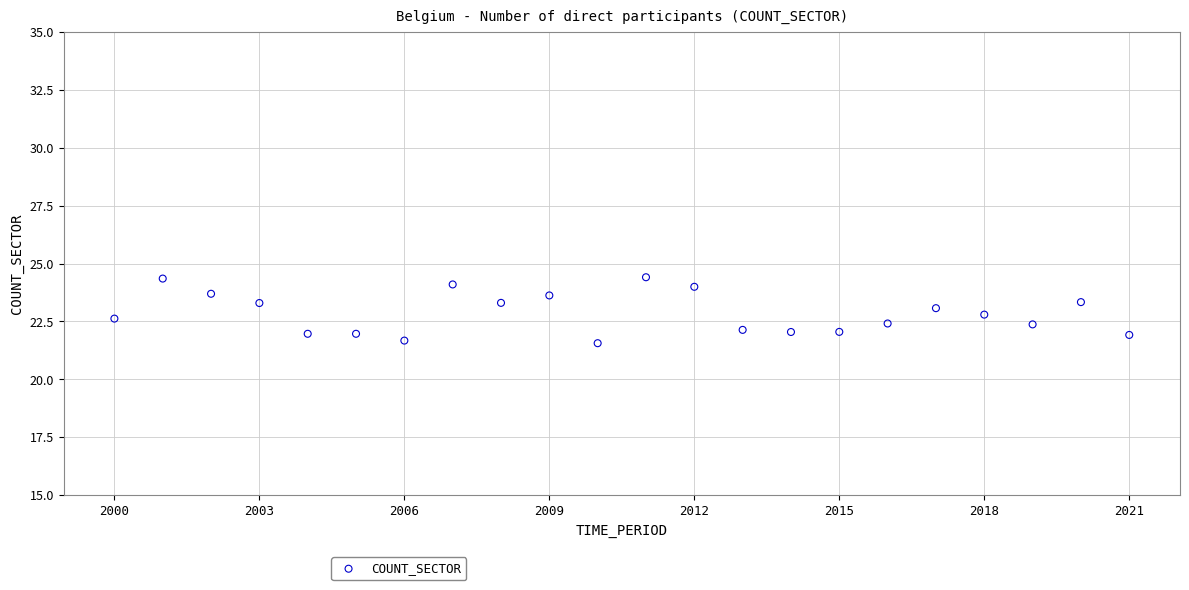

What is the range of Y values (max minus min)?

2.8